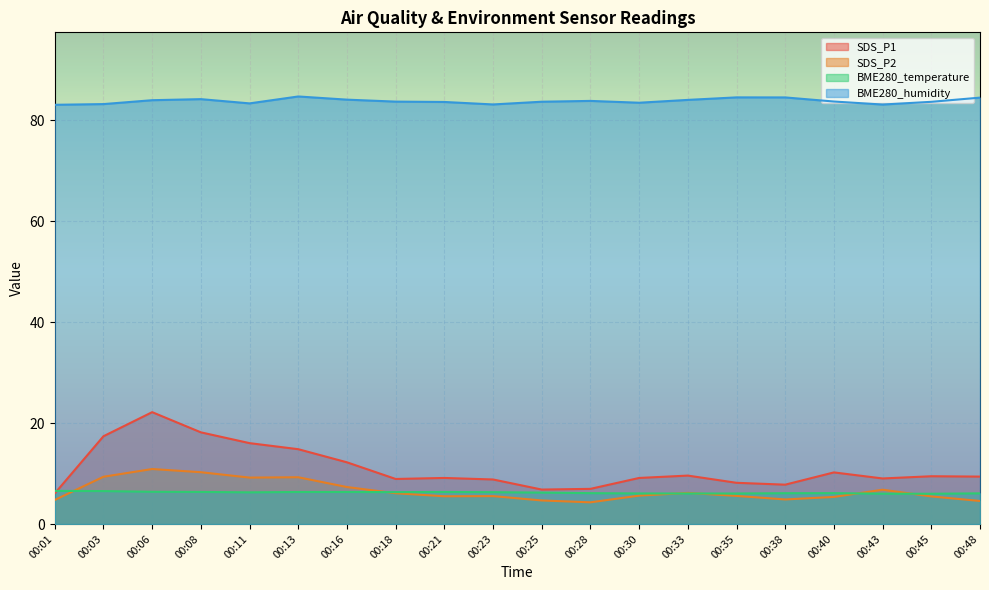

Reading left to right, extract all data points from this chart.

SDS_P1: 6.1	17.4	22.2	18.2	16.0	14.8	12.2	8.9	9.1	8.8	6.8	7.0	9.1	9.6	8.2	7.8	10.2	9.0	9.5	9.4
SDS_P2: 4.8	9.4	10.9	10.3	9.2	9.3	7.3	6.1	5.5	5.5	4.7	4.3	5.6	6.2	5.6	4.9	5.4	6.8	5.5	4.6
BME280_temperature: 6.6	6.5	6.4	6.4	6.3	6.3	6.3	6.3	6.3	6.3	6.2	6.1	6.1	6.0	6.0	6.1	6.1	6.0	6.0	6.1
BME280_humidity: 83.1	83.2	84.0	84.2	83.4	84.7	84.1	83.7	83.6	83.2	83.7	83.8	83.5	84.0	84.5	84.5	83.7	83.1	83.7	84.5